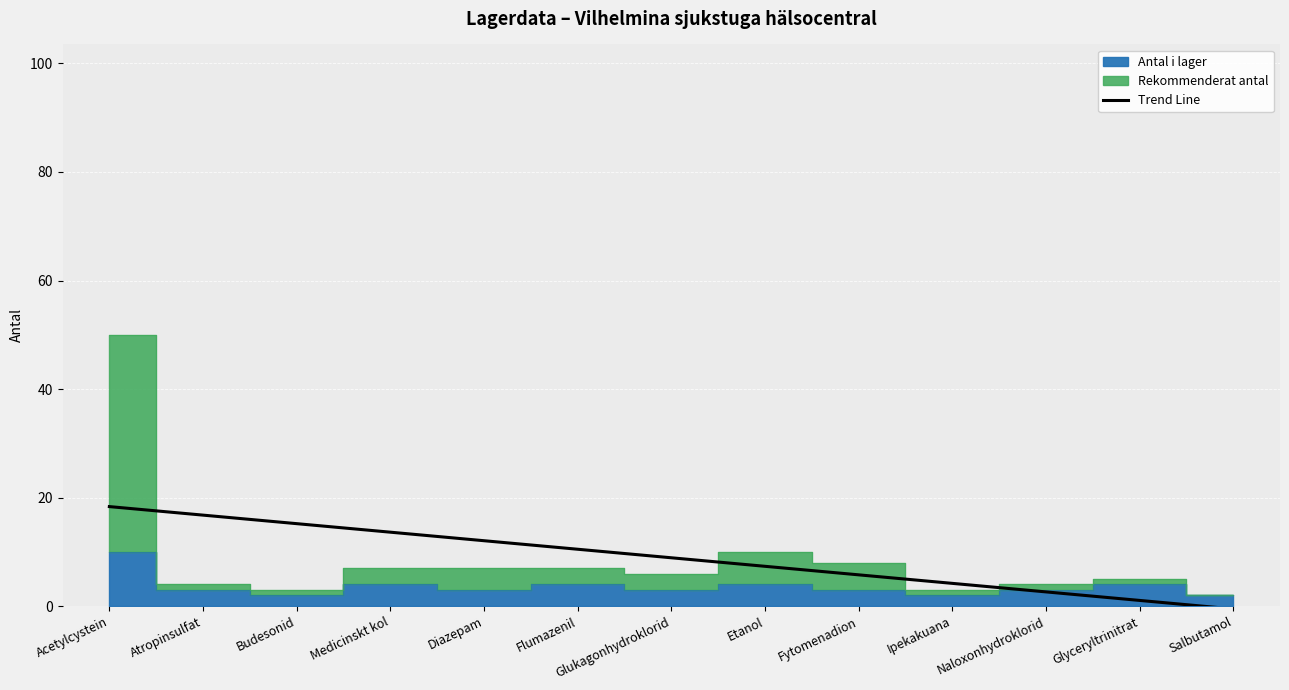

What is the approximate value at Glukagonhydroklorid?

8.9